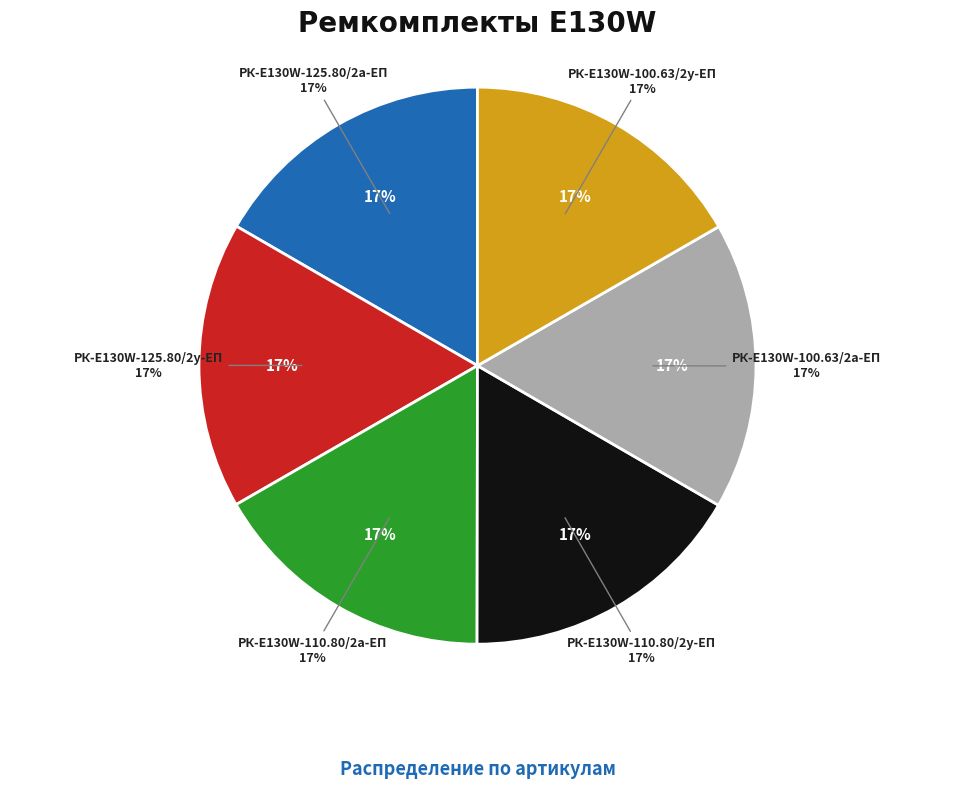

To the nearest percent, what percentage of the pie is РК-E130W-100.63/2а-ЕП?

17%